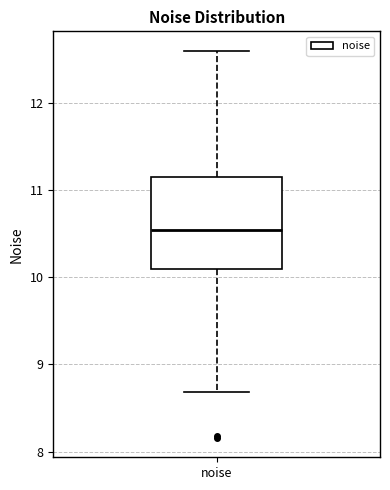

Transcribe this box plot: give where the median line is, the range the box spans, and where the two whiskers end, as read against the y-axis. The values are not printed on the chart, so give them approximately, as read against the axis.

median 10.5, box 10.1 to 11.1, whiskers 8.7 to 12.6